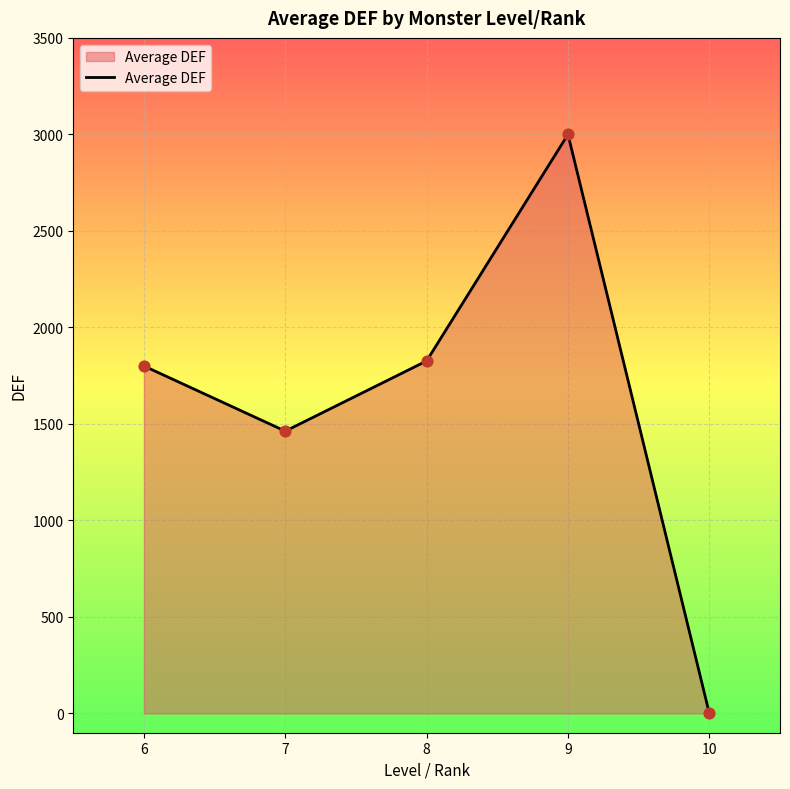

What is the change in value from 8 to 10?

-1826.3